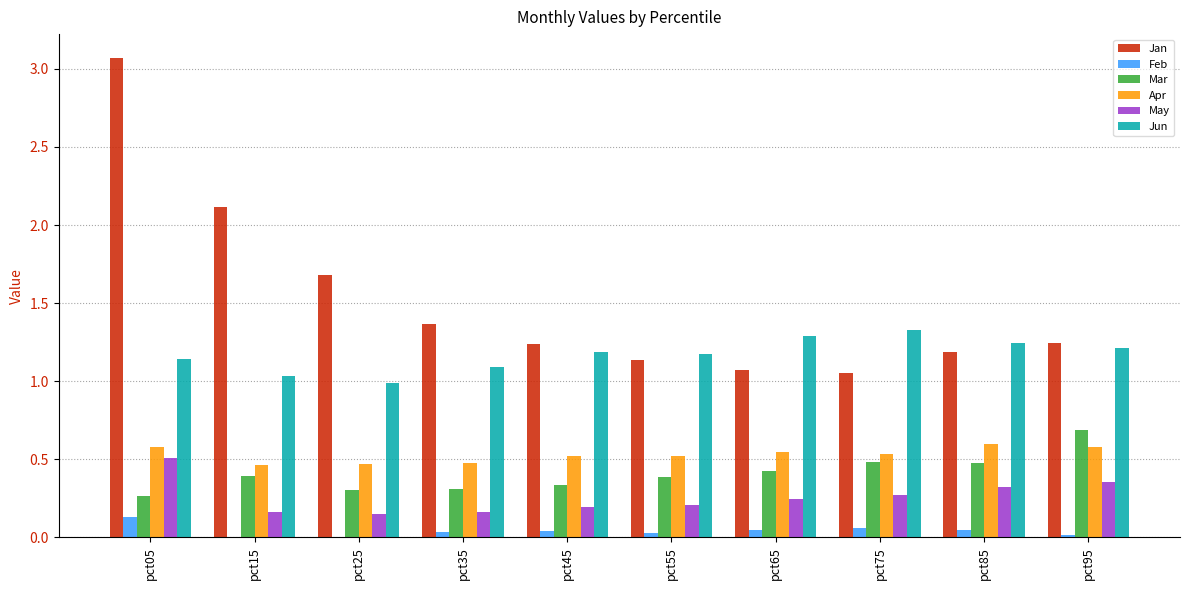

What are all the series names shown in the legend?

Jan, Feb, Mar, Apr, May, Jun